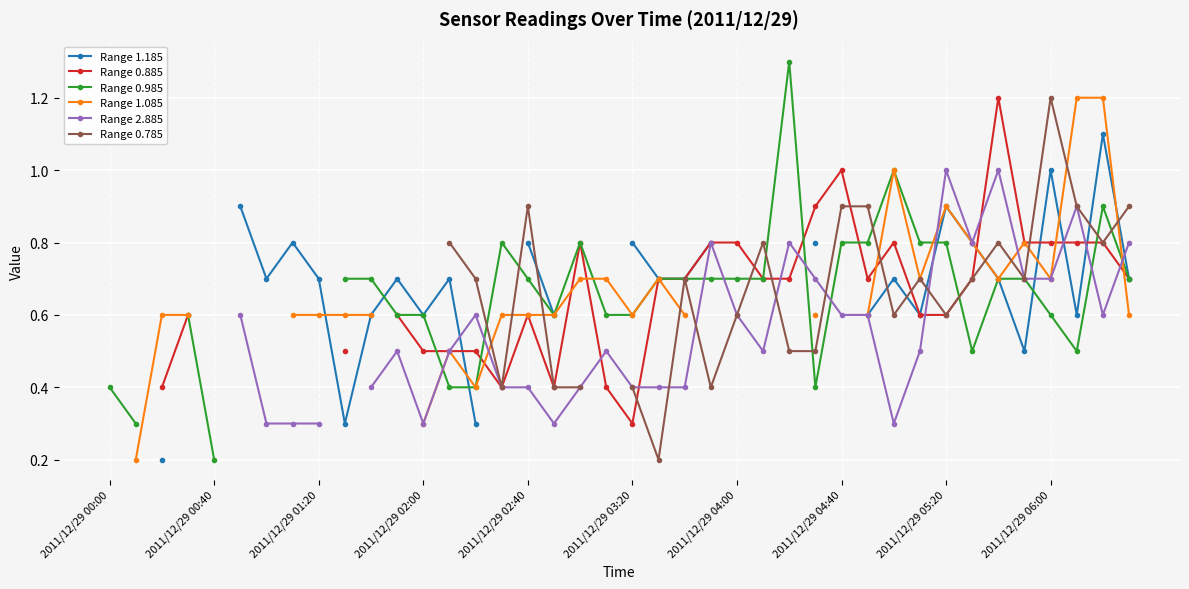

Is it true that Range 0.785 equals 0.9 at 37?

True